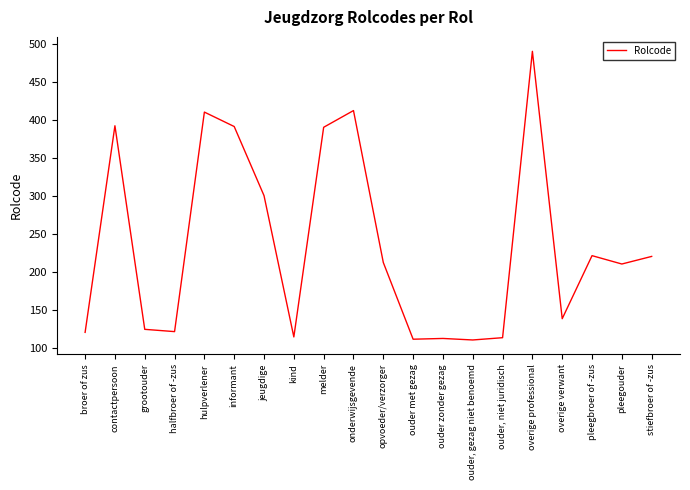

Does the chart display data point markers on the line(s)?

No